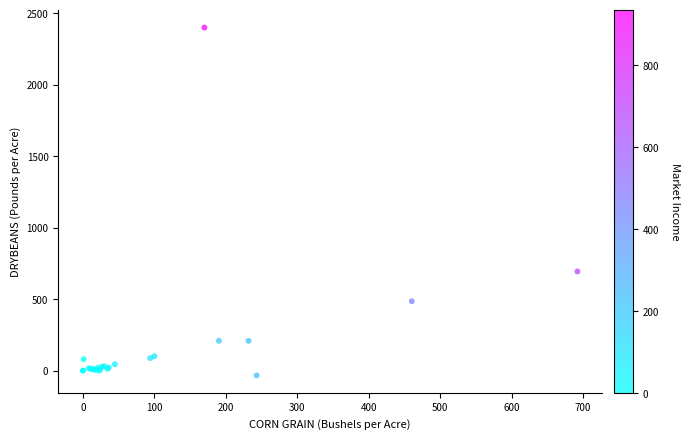

What Y value in the scatter plot is closest to 1183?

693.7